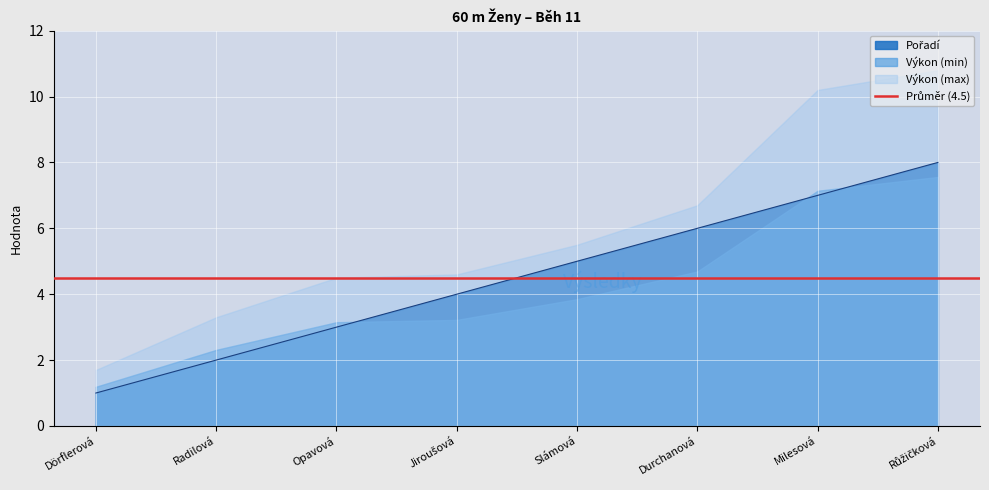

Where does the data first go above 5?

Durchanová